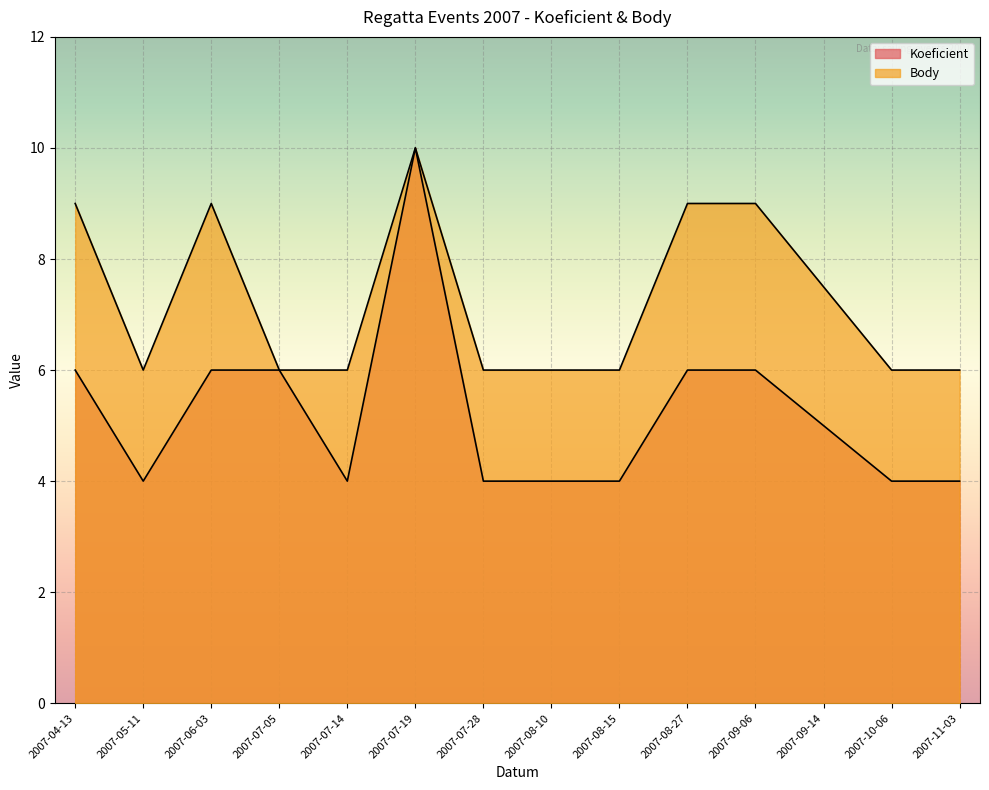

Rank the series at 2007-07-05 from lowest to highest value.

Koeficient, Body